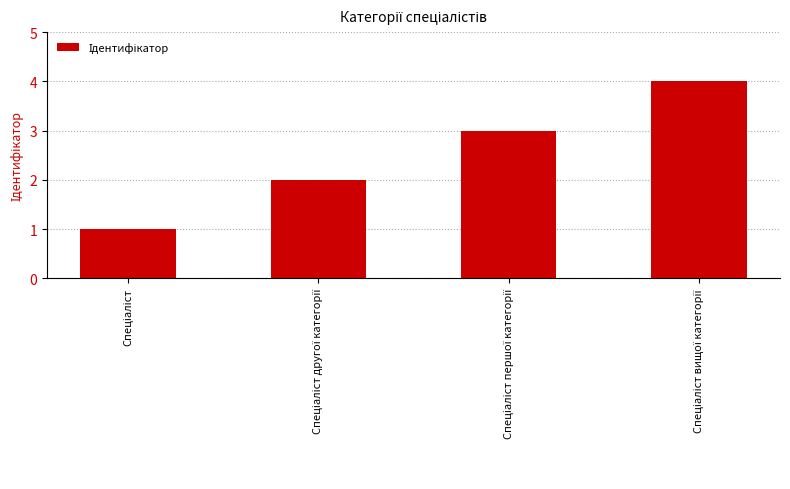

What is the sum of all values?

10